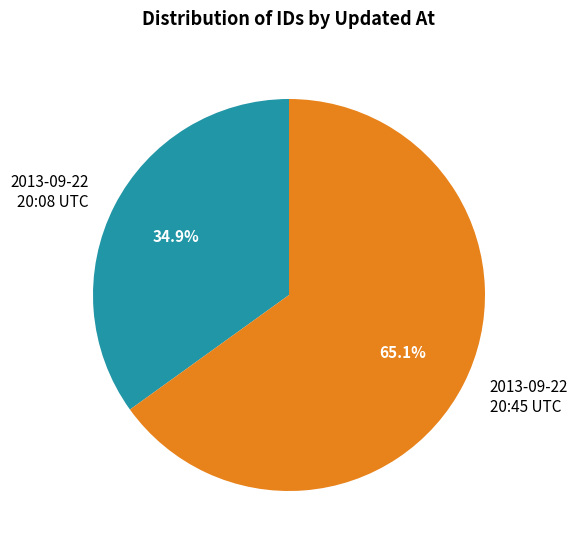

Count the number of slices in the pie.

2